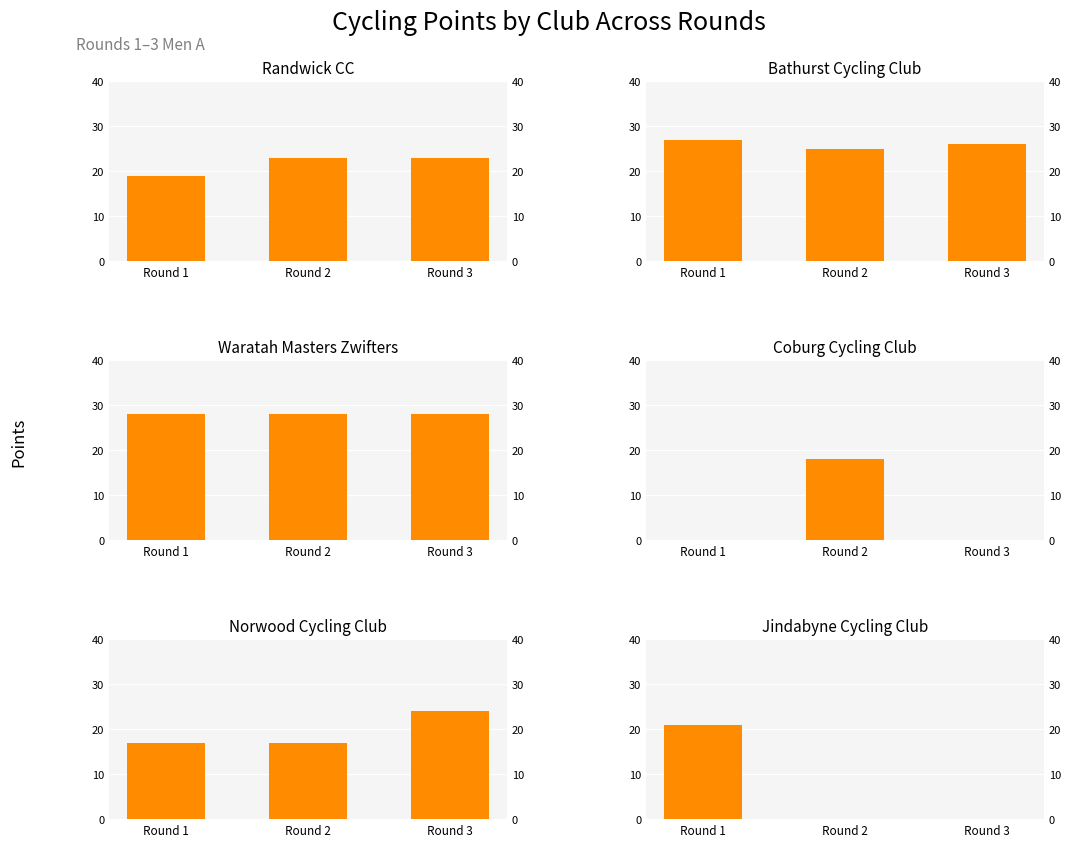

Reading left to right, what are all the values shown in this chart?

Randwick CC: Round 1=19	Round 2=23	Round 3=23
Bathurst Cycling Club: Round 1=27	Round 2=25	Round 3=26
Waratah Masters Zwifters: Round 1=28	Round 2=28	Round 3=28
Coburg Cycling Club: Round 1=0	Round 2=18	Round 3=0
Norwood Cycling Club: Round 1=17	Round 2=17	Round 3=24
Jindabyne Cycling Club: Round 1=21	Round 2=0	Round 3=0